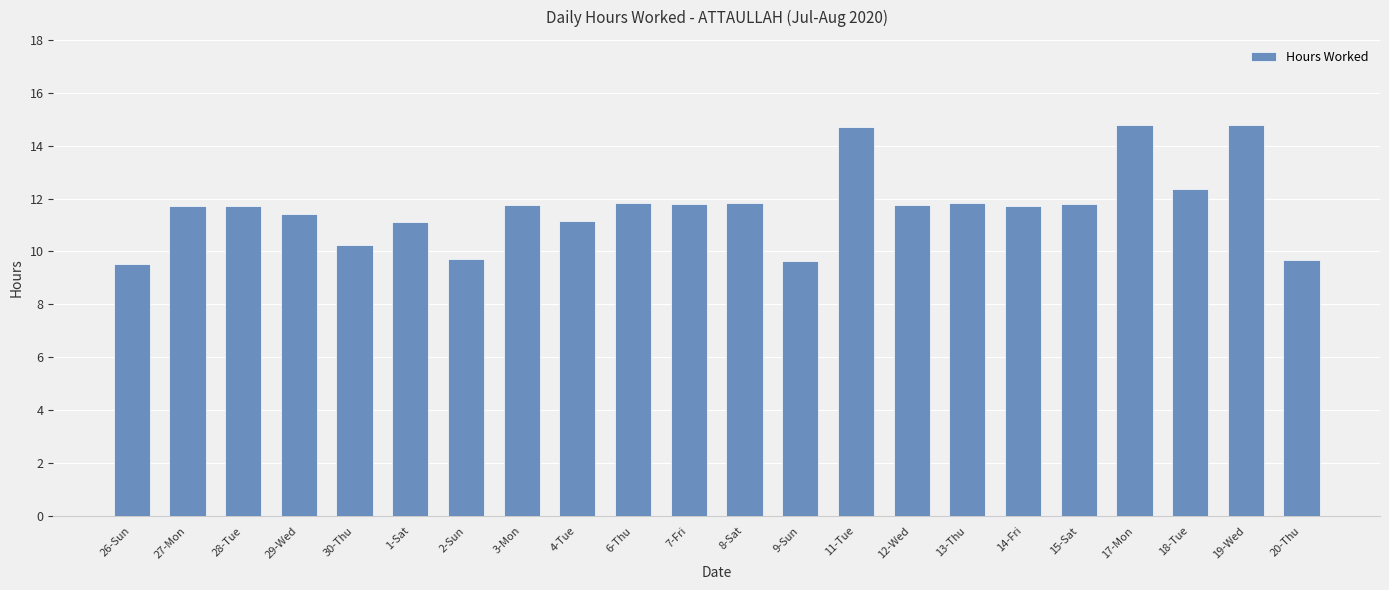

What is the label of the 9th bar from the right?

11-Tue